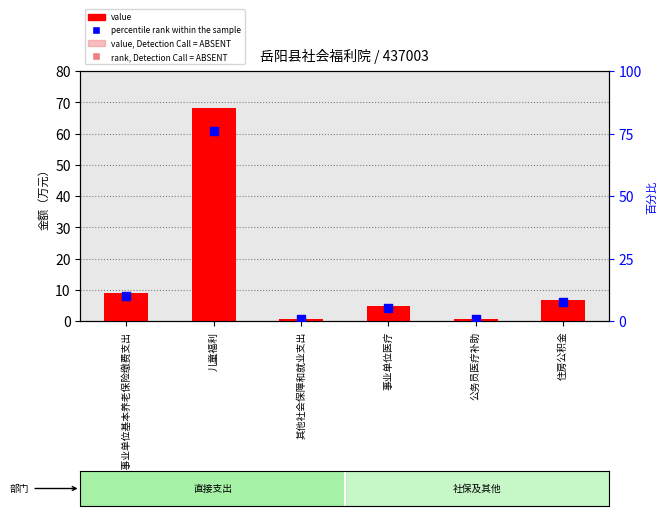

Which series reaches the minimum Y coordinate?

value